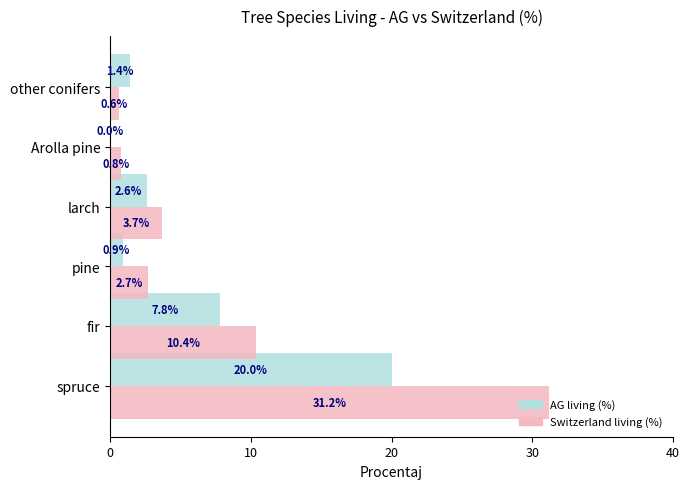

What is the approximate value of Switzerland living (%) at larch?

3.7